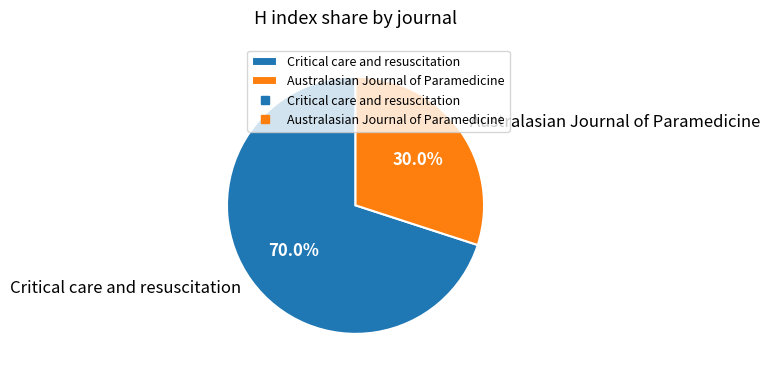

Which has a higher value, Australasian Journal of Paramedicine or Critical care and resuscitation?

Critical care and resuscitation